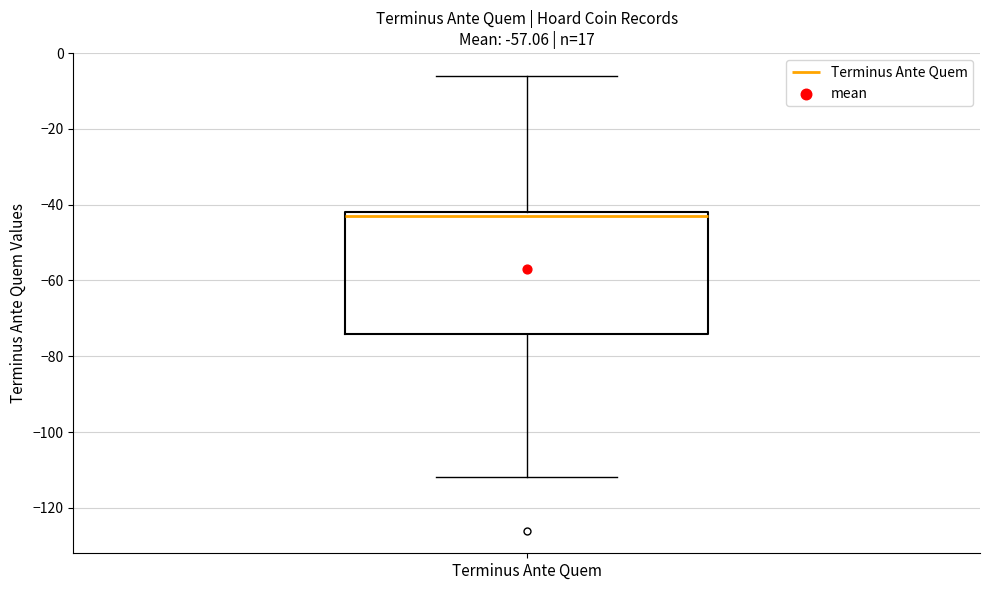

Where does the upper whisker of the box for Terminus Ante Quem end on the y-axis? The values are not printed on the chart, so give them approximately, as read against the axis.

-6